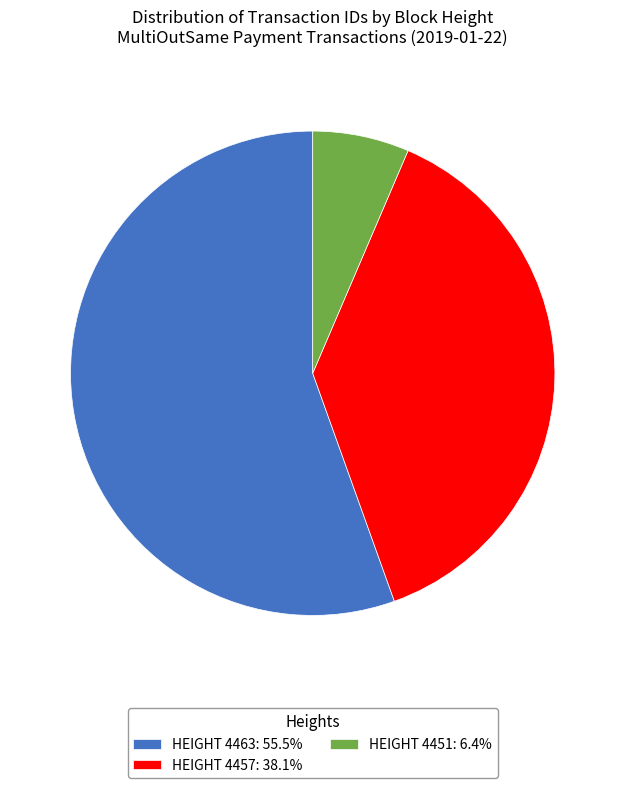

Approximately how many times larger is the value at HEIGHT 4457: 38.1% compared to HEIGHT 4451: 6.4%?

5.9